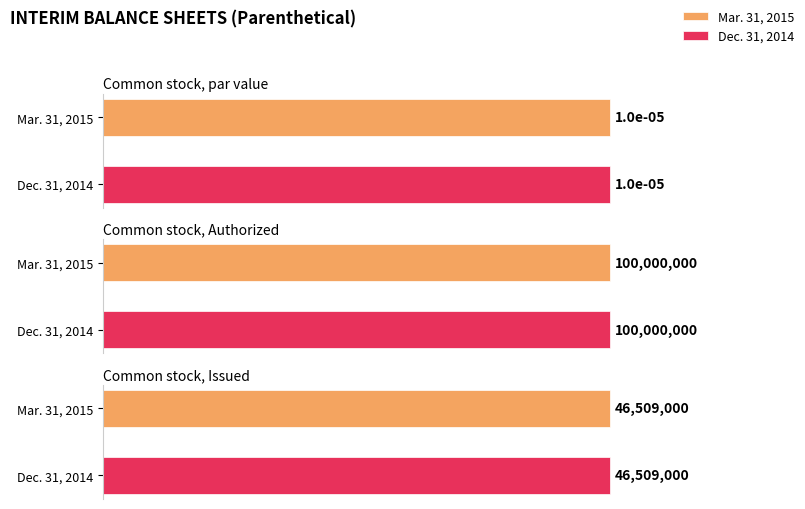

What position from the left is Common stock, par value?

1